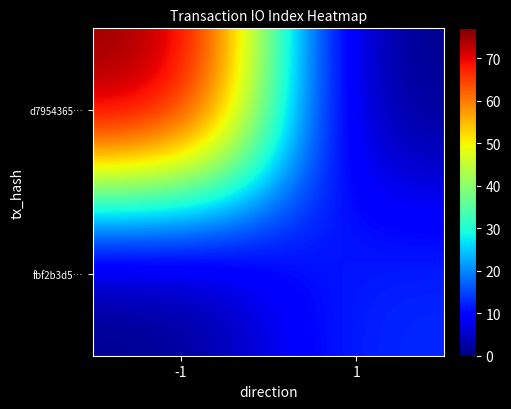

Which series has the largest range (max minus min)?

d7954365…